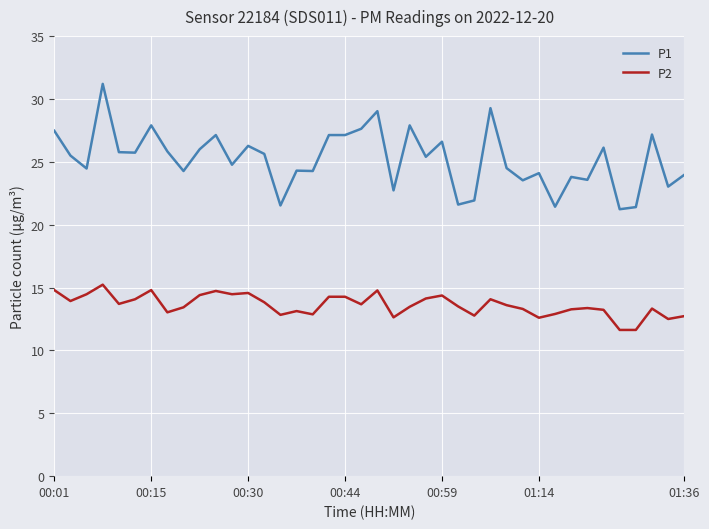

True or false: P2 and P1 intersect in this chart.

False